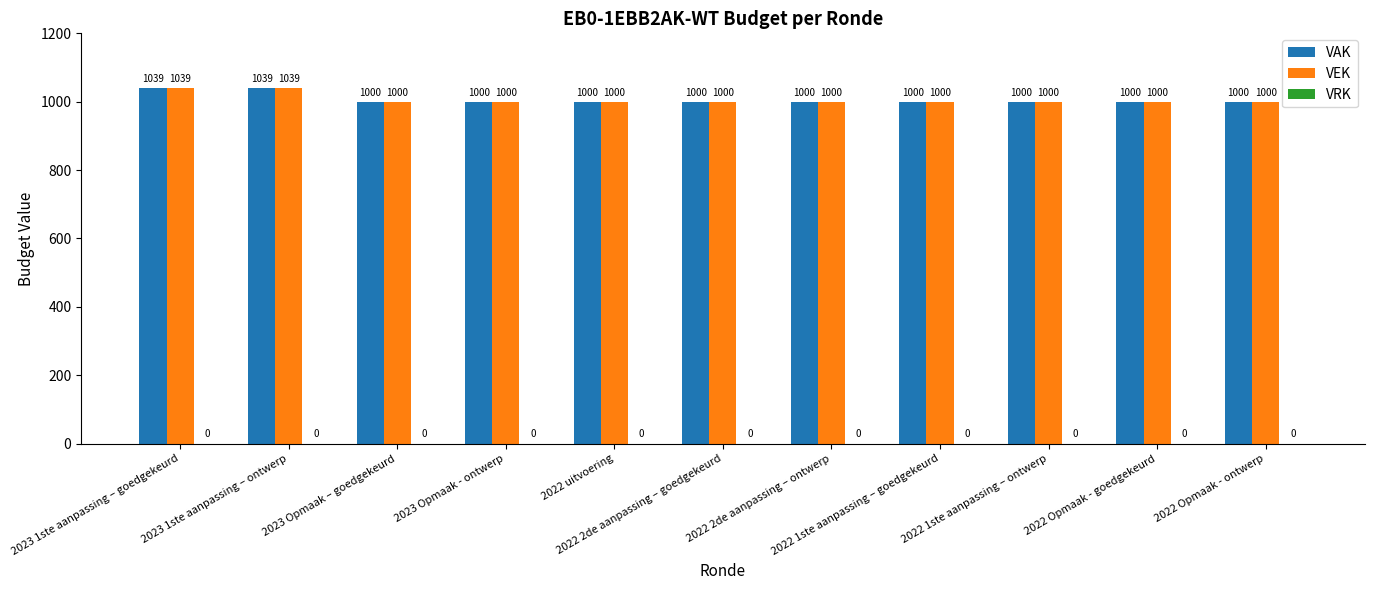

What is the average value of the VEK series?

1007